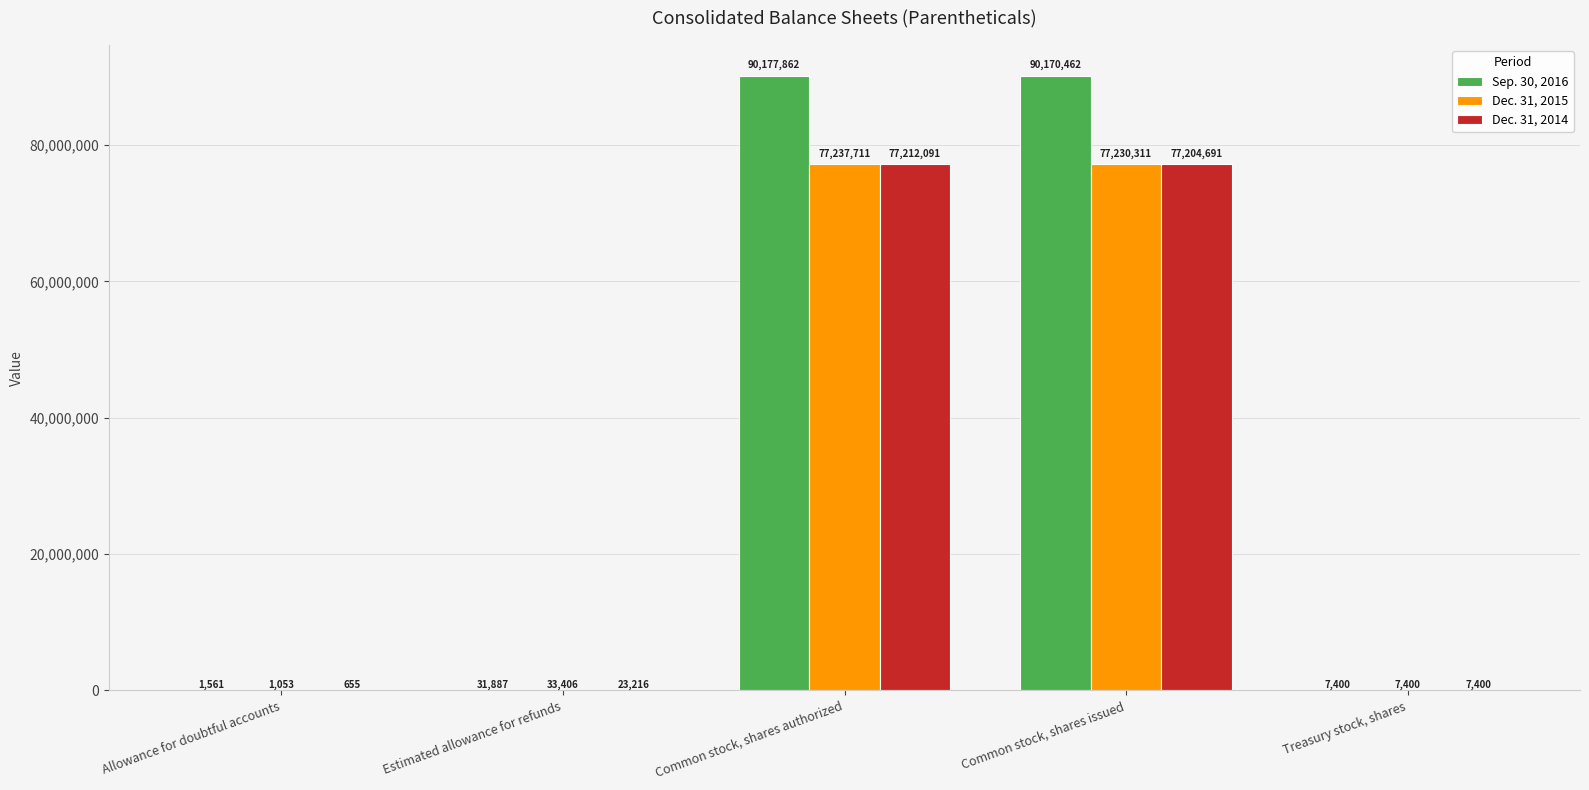

Which series has the largest total across all categories?

Sep. 30, 2016